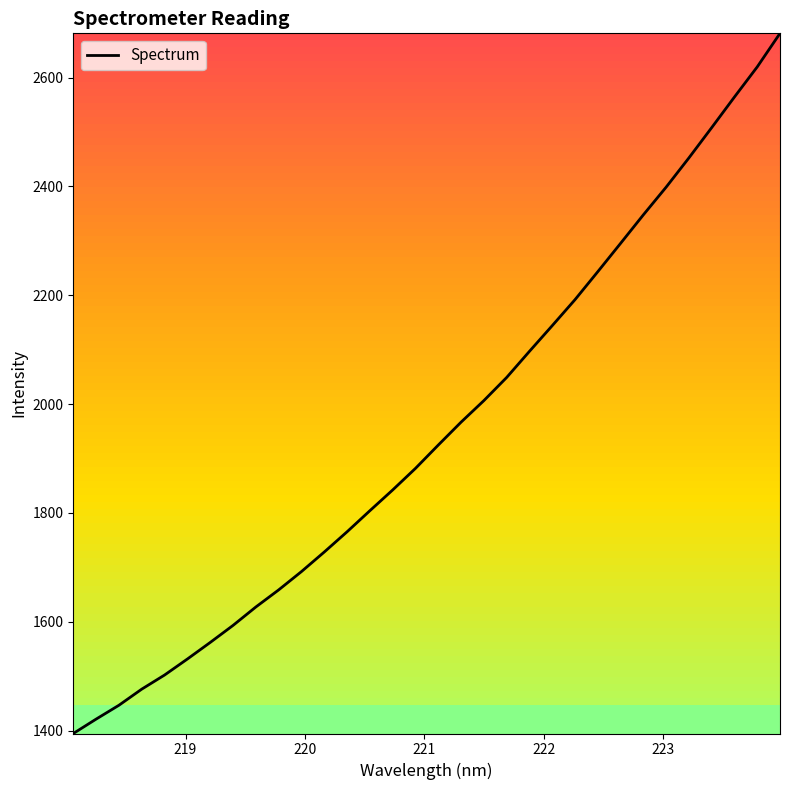

What is the greatest value displayed?

2681.4